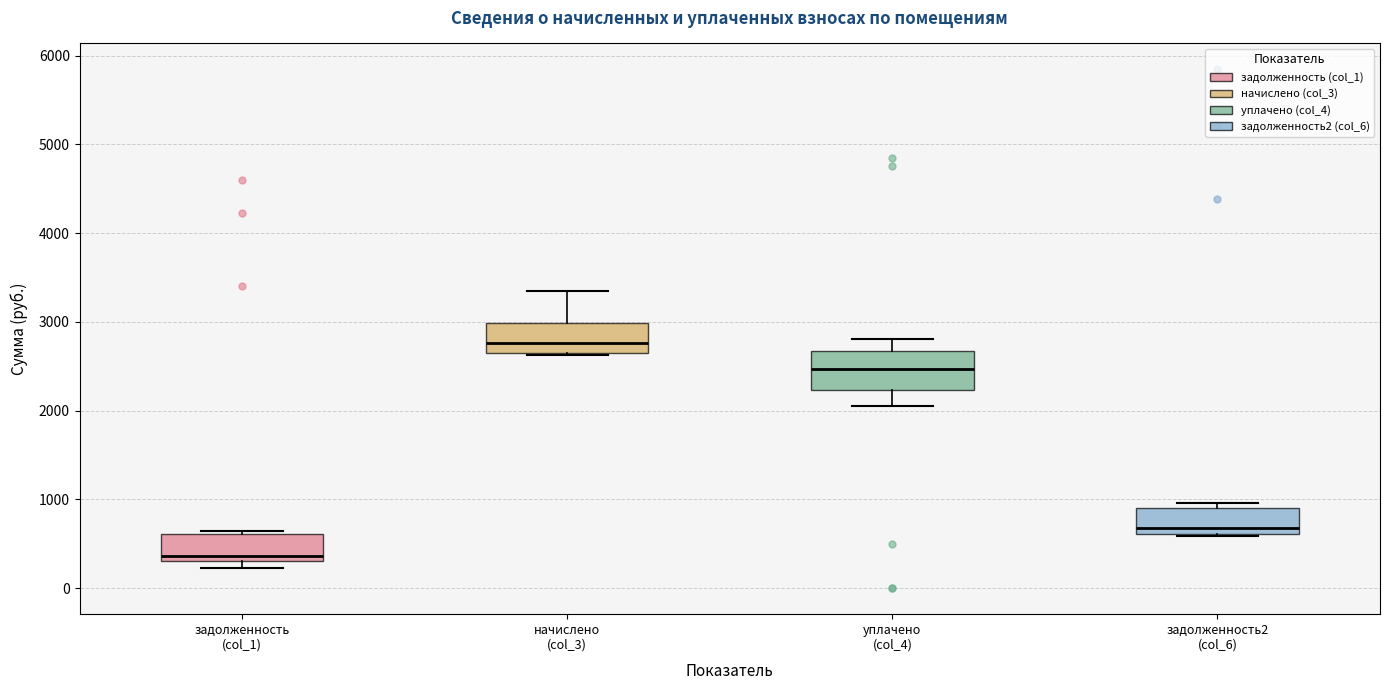

Where does the median line of the box for начислено (col_3) sit on the y-axis? The values are not printed on the chart, so give them approximately, as read against the axis.

2800